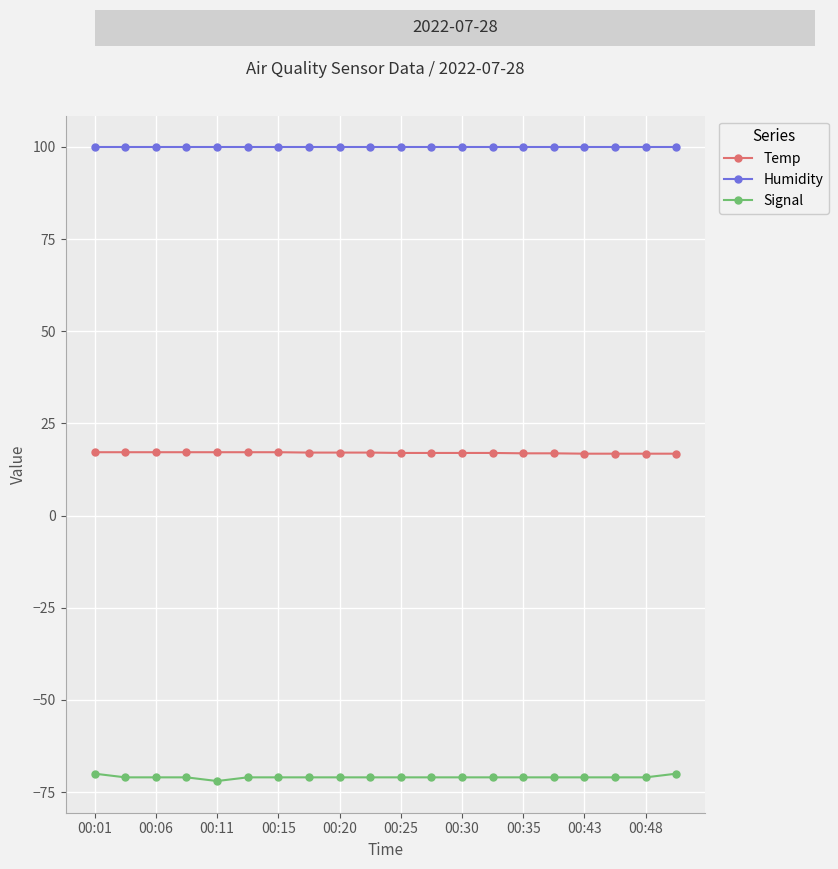

What is the sum of all Signal values?

-1419.0